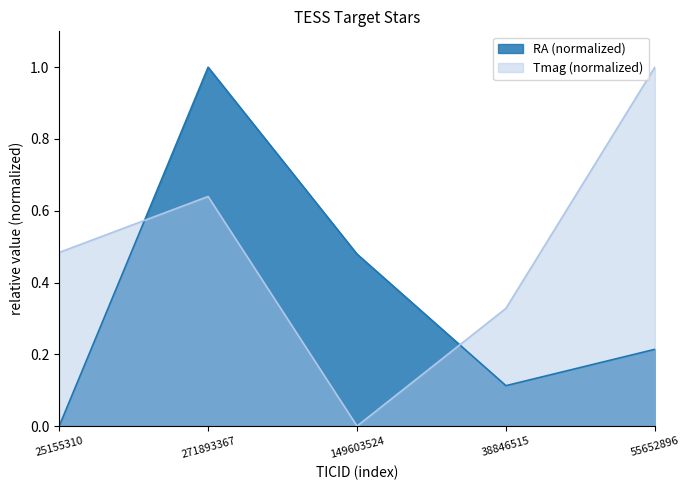

At which category does Tmag reach its first local valley?

149603524